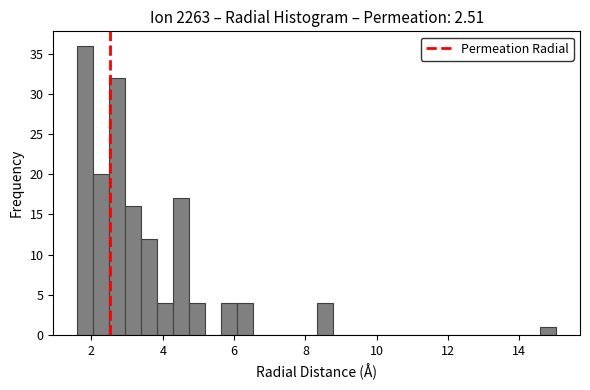

Around what value on the x-axis is the tallest bar? Give the approximate position of its centre, as read against the axis.

1.8